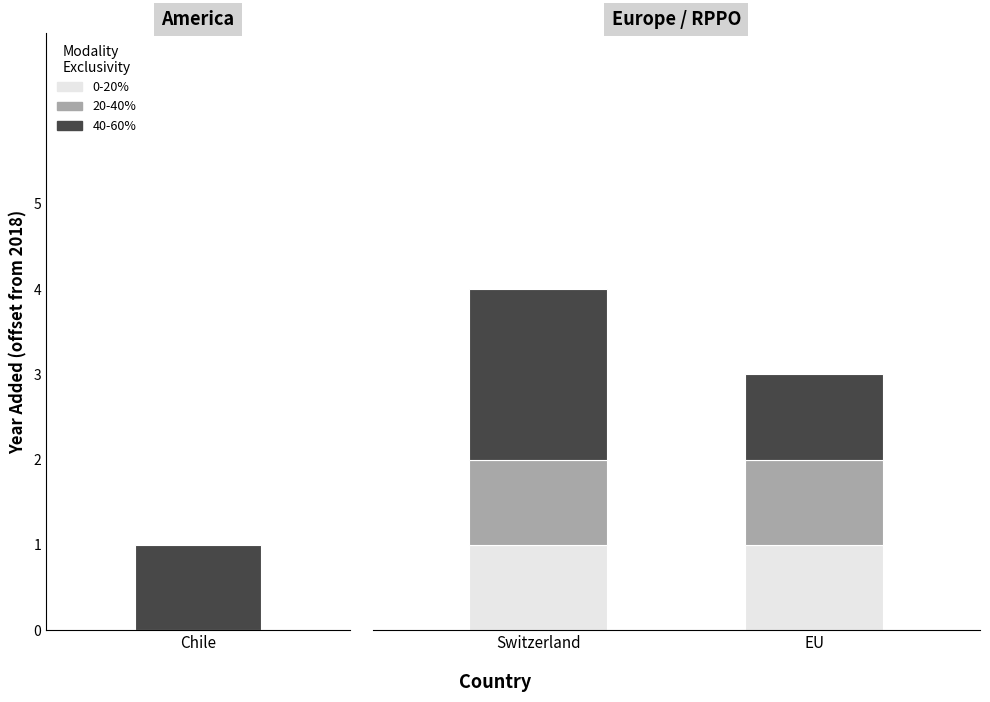

What is the approximate value at Chile?

2019